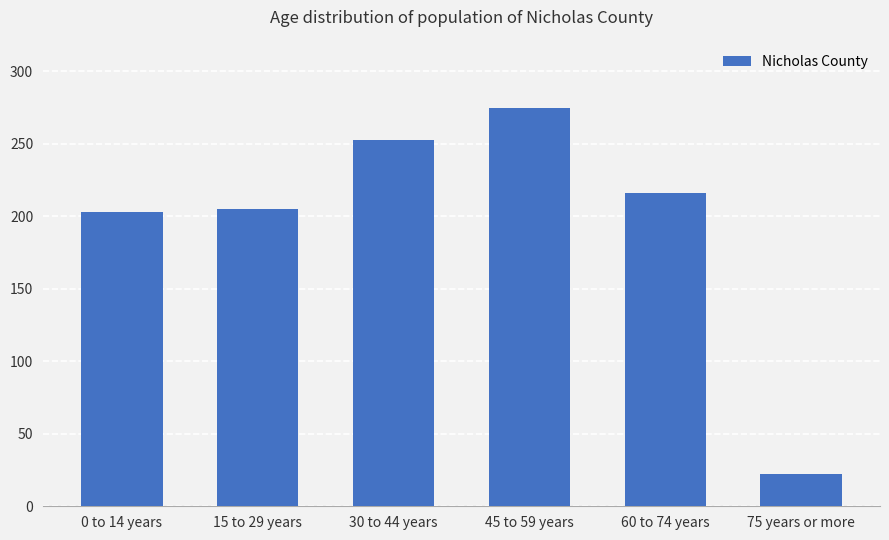

What is the change in value from 45 to 59 years to 60 to 74 years?

-59